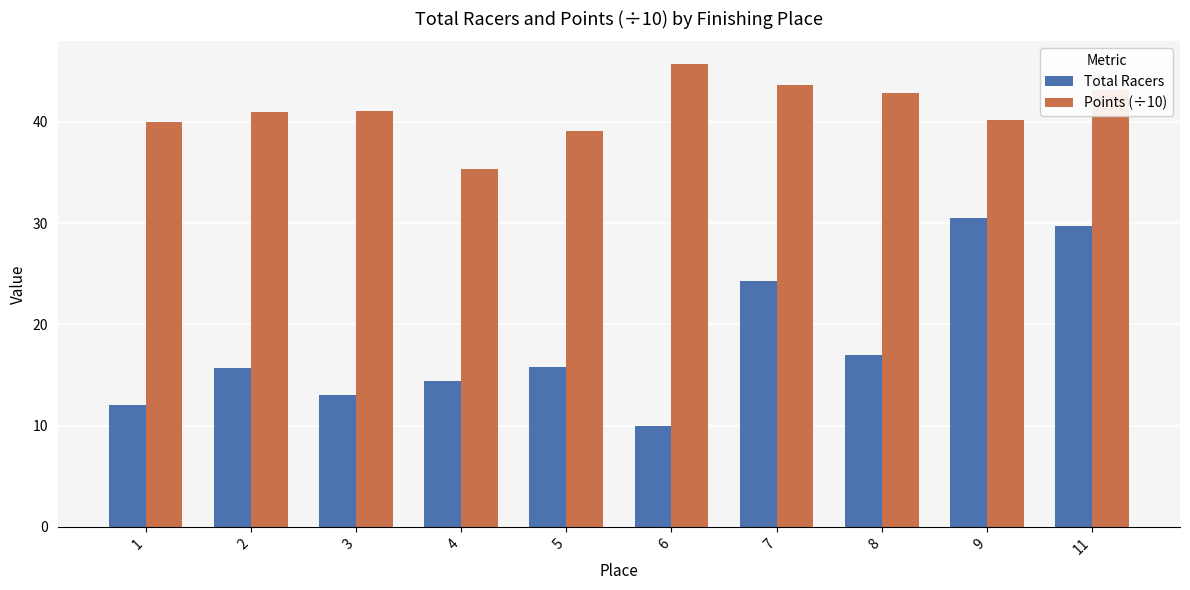

The value of Total Racers at 8 is 17.0. True or false?

True